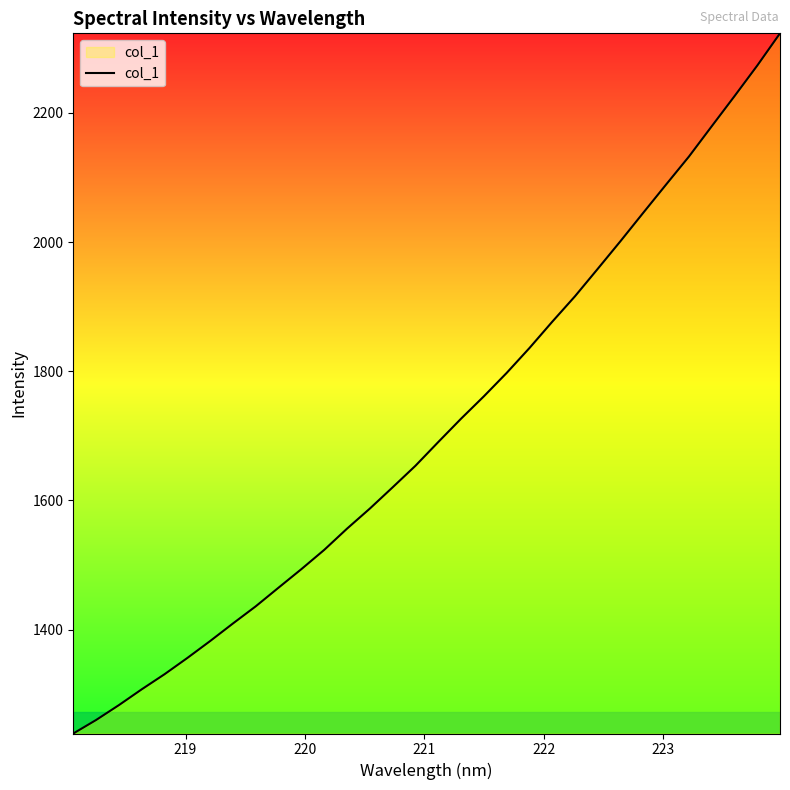

What is the difference between the maximum and minimum values?

1083.9